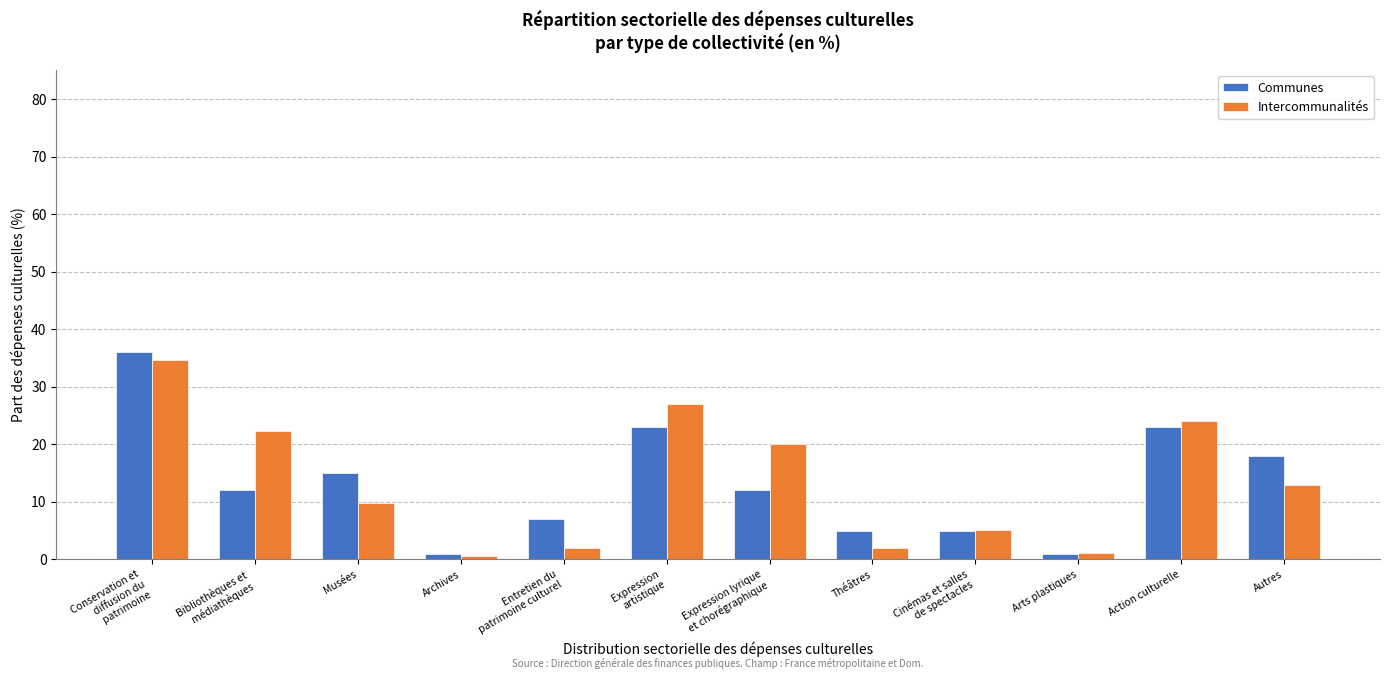

What is the difference between the highest and lowest values at Musées?

5.2